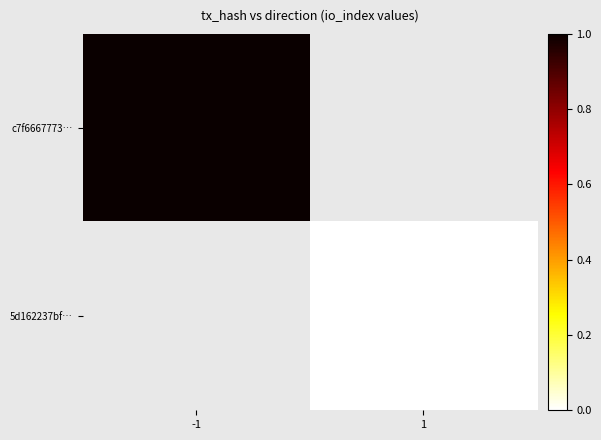

What value does the c7f6667773… series have at -1?

1.0